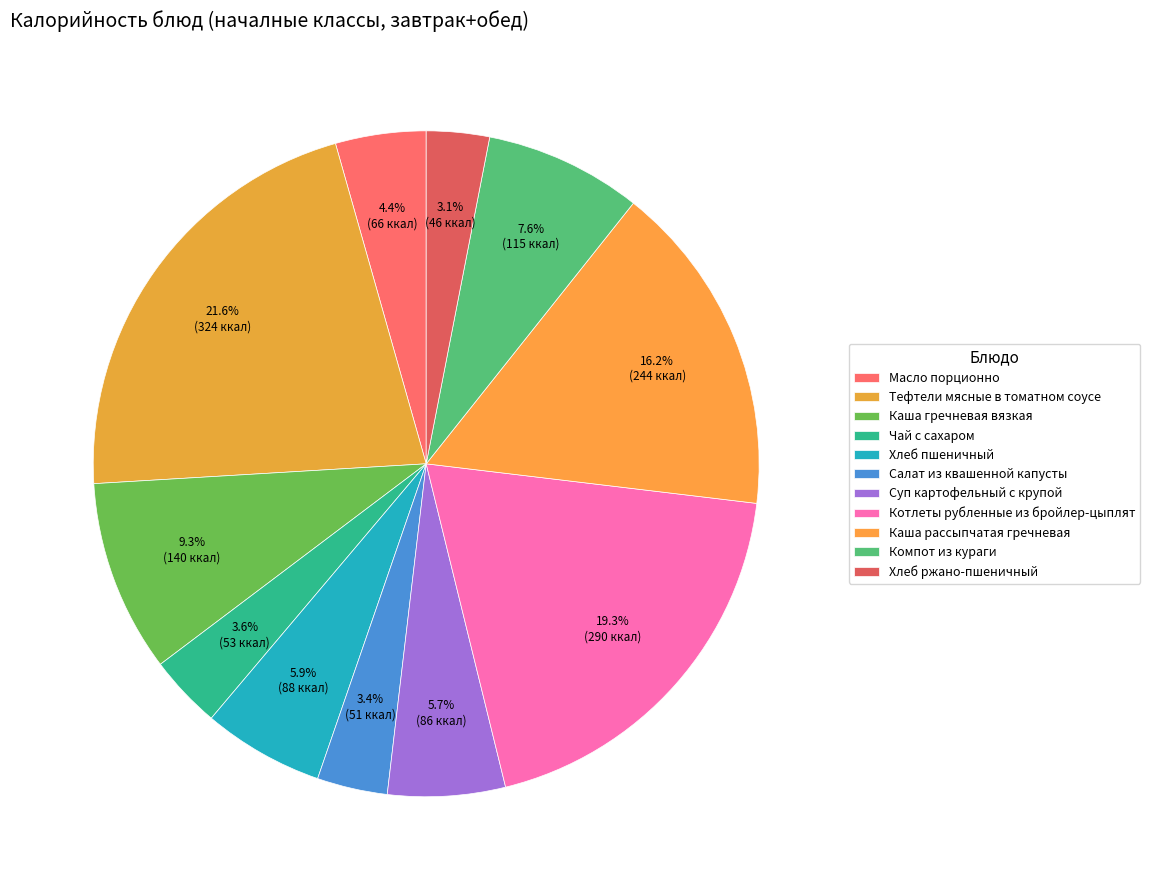

To the nearest percent, what percentage of the pie is Масло порционно?

4%